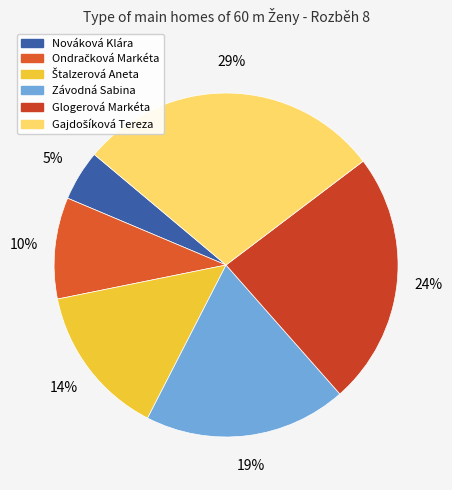

How many segments does this pie chart have?

6